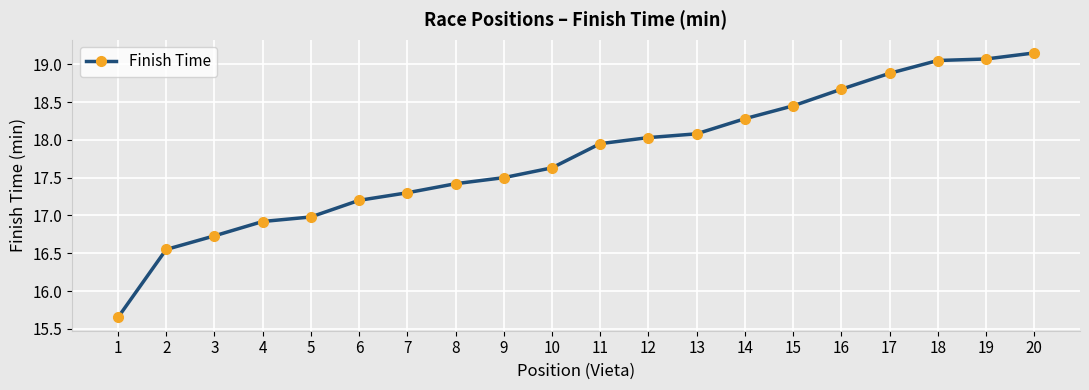

Which category has the highest value across all series?

20